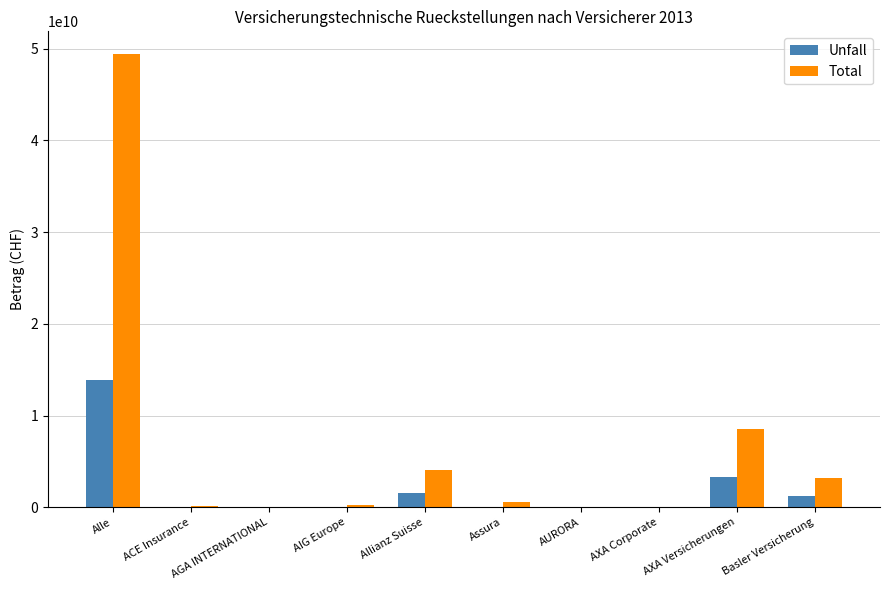

What is the maximum value shown in the chart?

49428919966